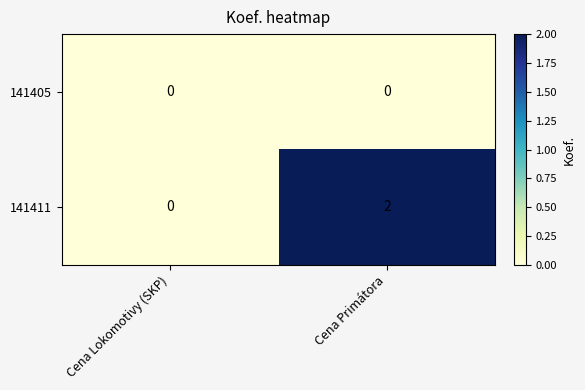

Between Cena Lokomotivy (SKP) and Cena Primátora, which series saw the biggest shift?

141411